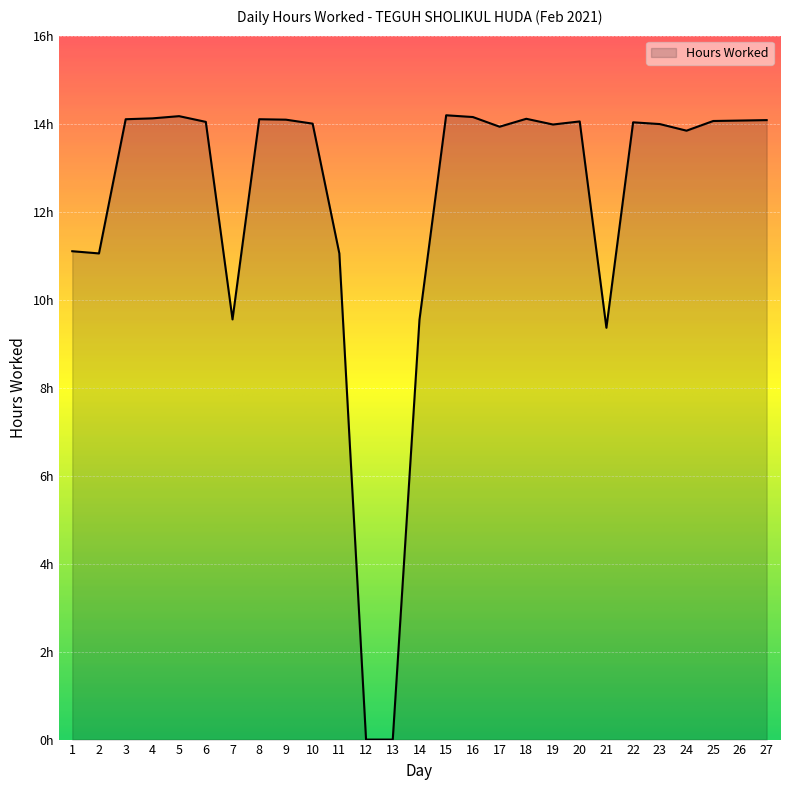

The value at 9 is 14.1. True or false?

True